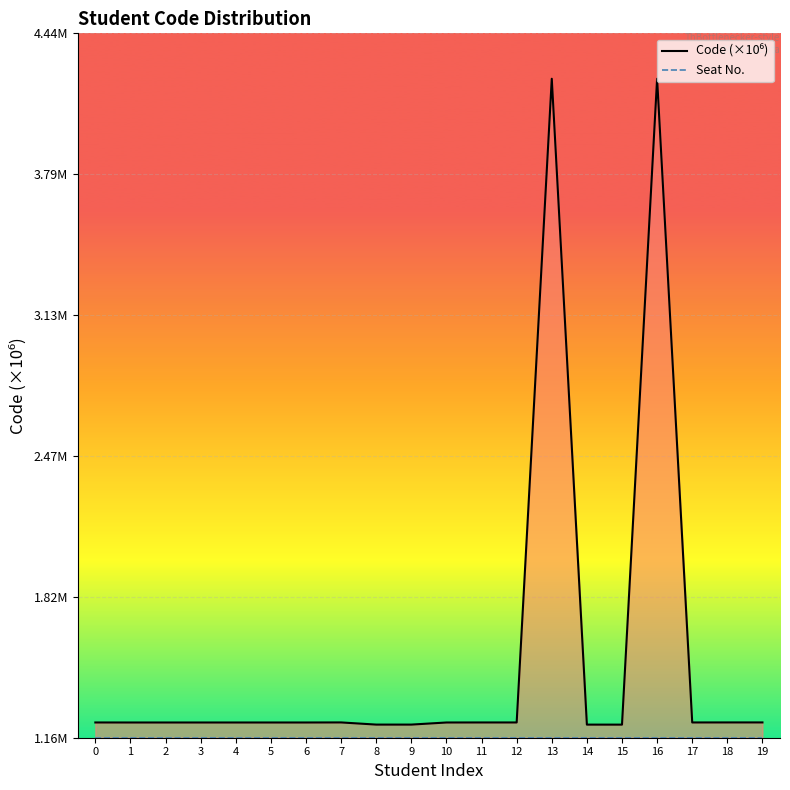

Is it true that Seat No. equals 0.3 at 13?

False